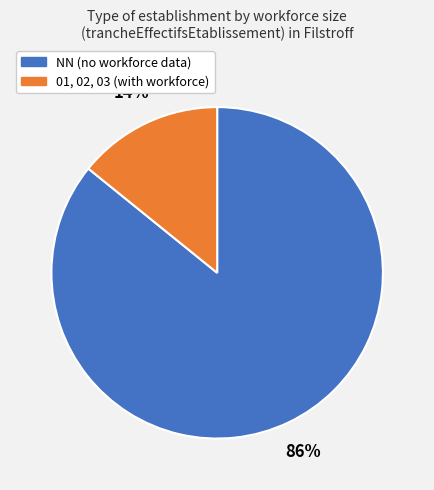

To the nearest percent, what is the difference between the largest and smallest slice percentages?

72%